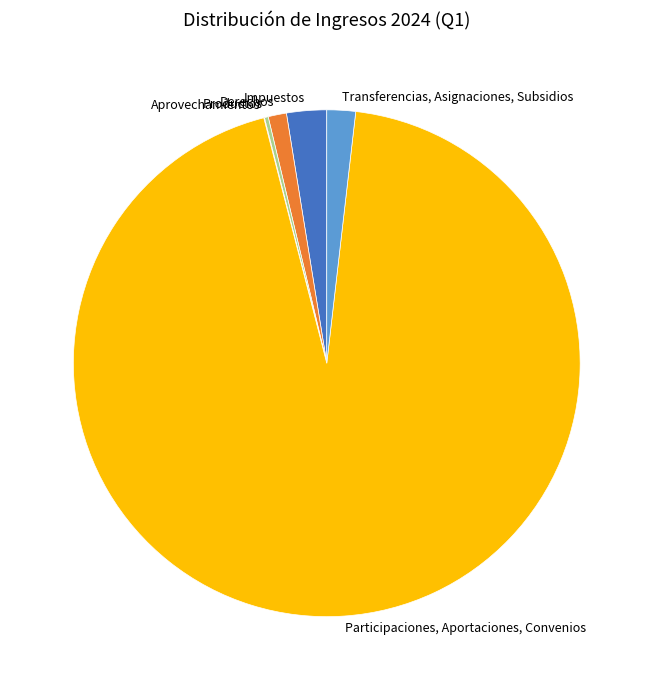

Is it true that Impuestos is 3% of the pie?

True